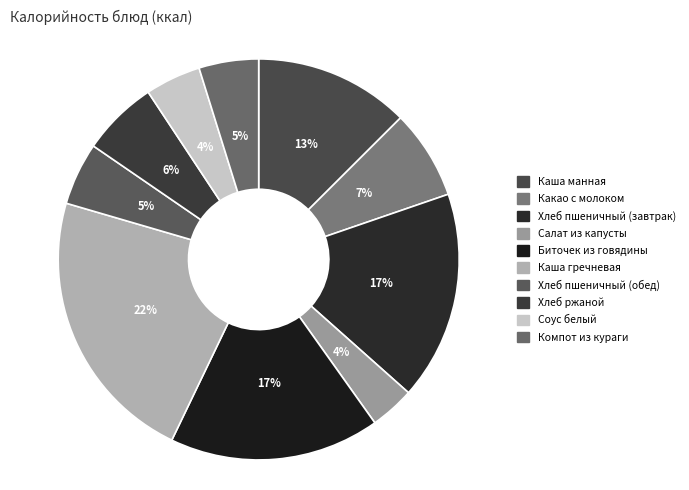

True or false: Компот из кураги accounts for 11% of the total.

False